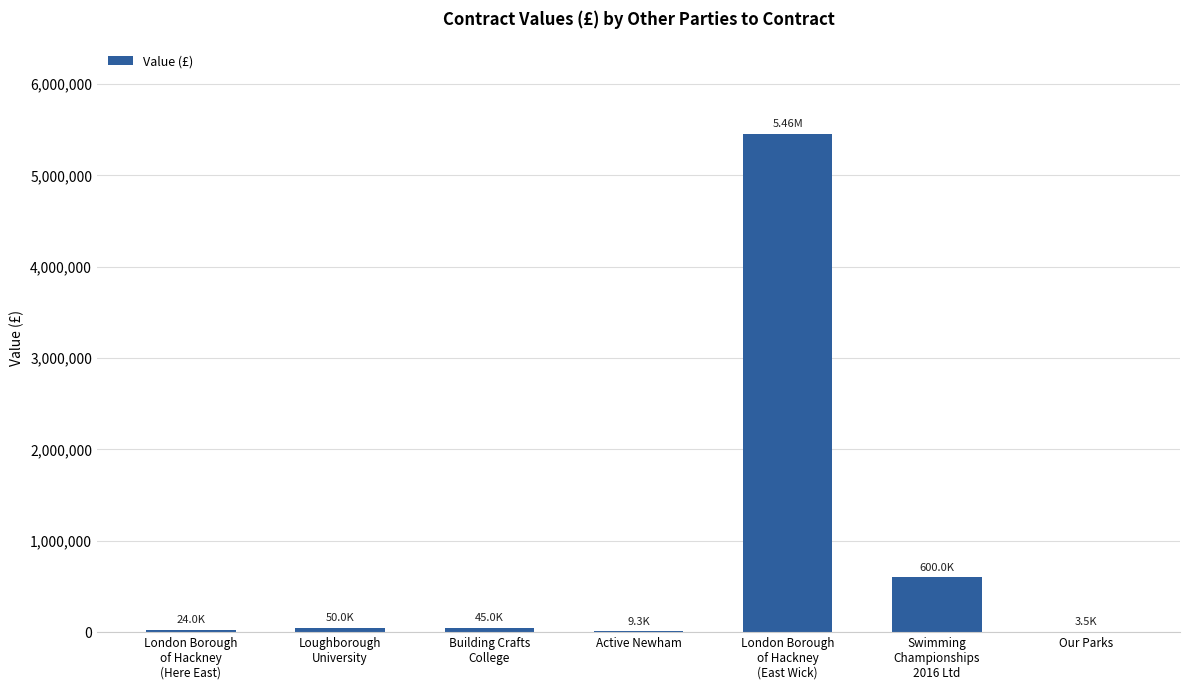

What is the sum of all values?

6189651